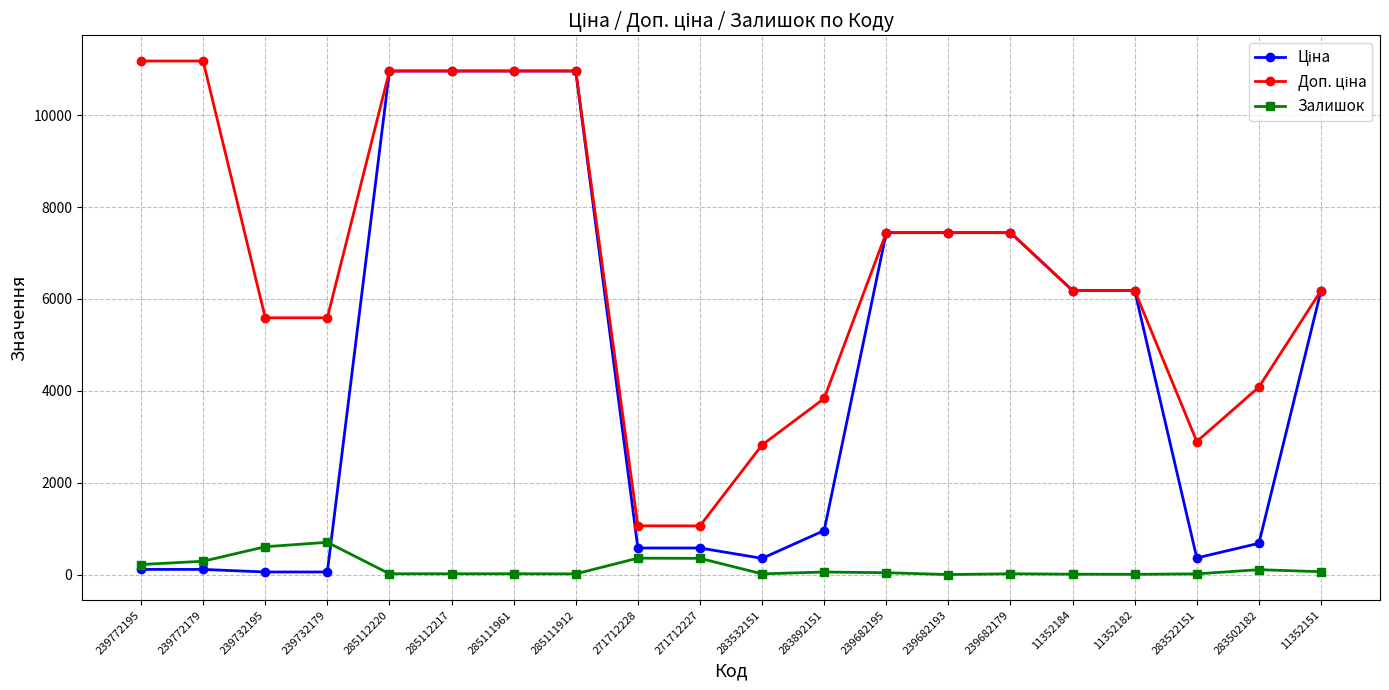

At how many categories does at least one series exceed 4849?

14